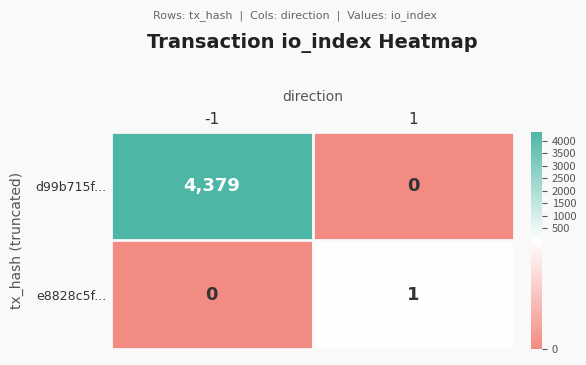

What is the sum of all d99b715f... values?

4379